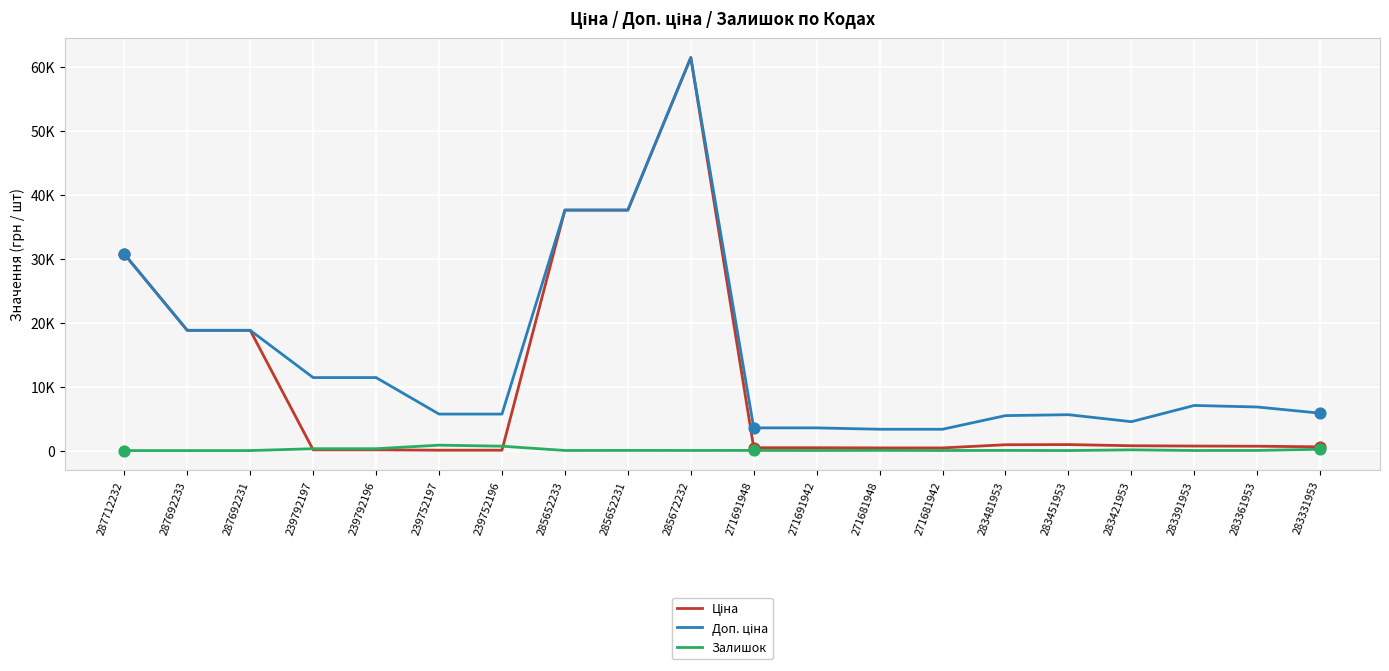

Is the value of Ціна at 239792196 greater than the value of Залишок at 285652231?

Yes